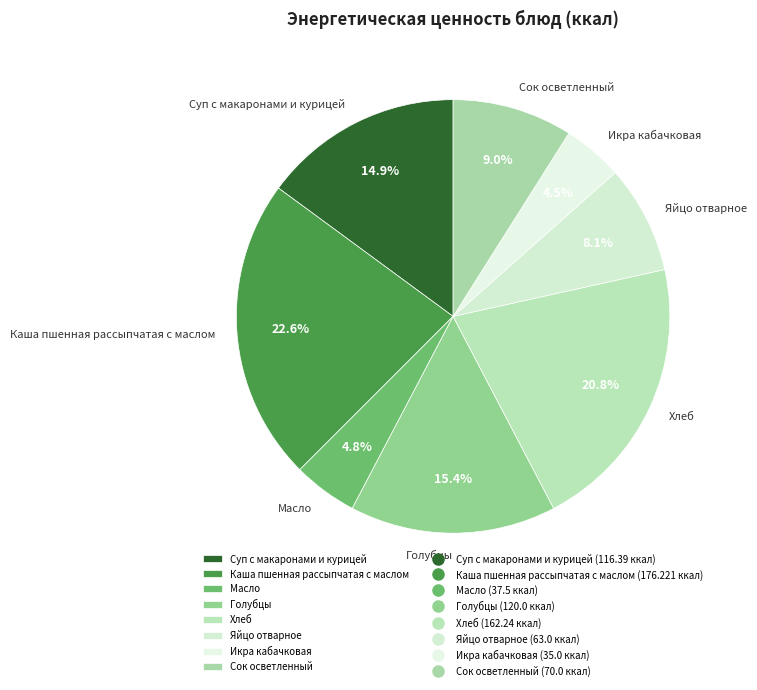

The Сок осветленный slice represents 1% of the pie. True or false?

False